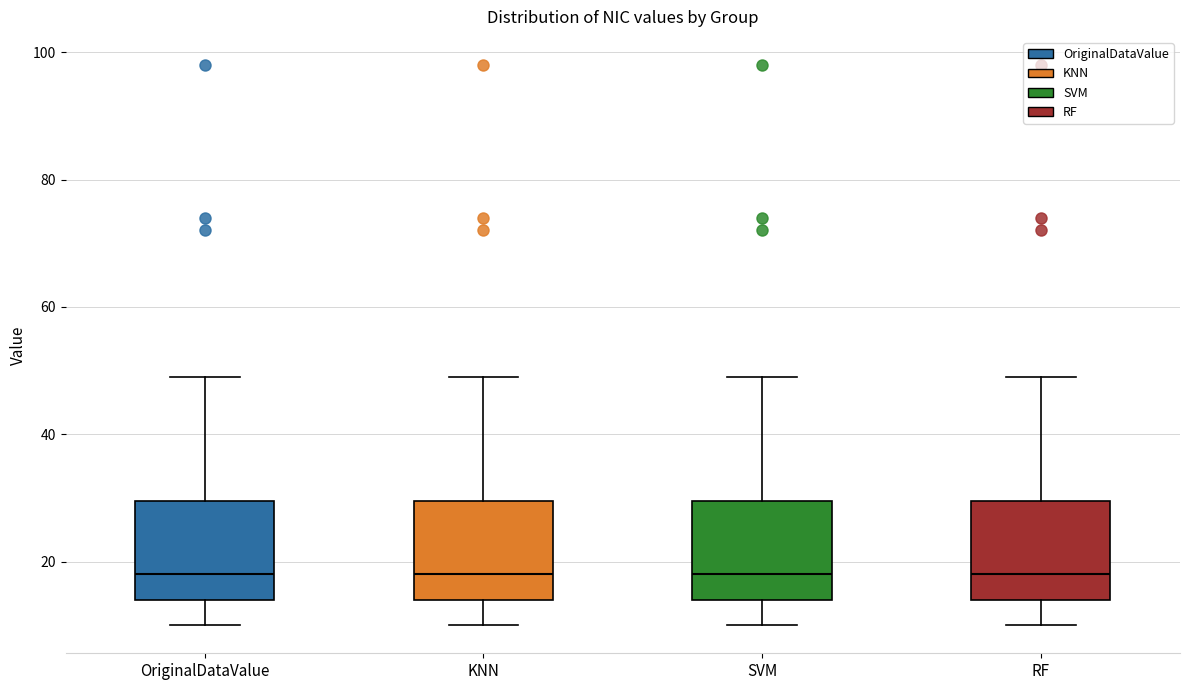

Where does the median line of the box for OriginalDataValue sit on the y-axis? The values are not printed on the chart, so give them approximately, as read against the axis.

18